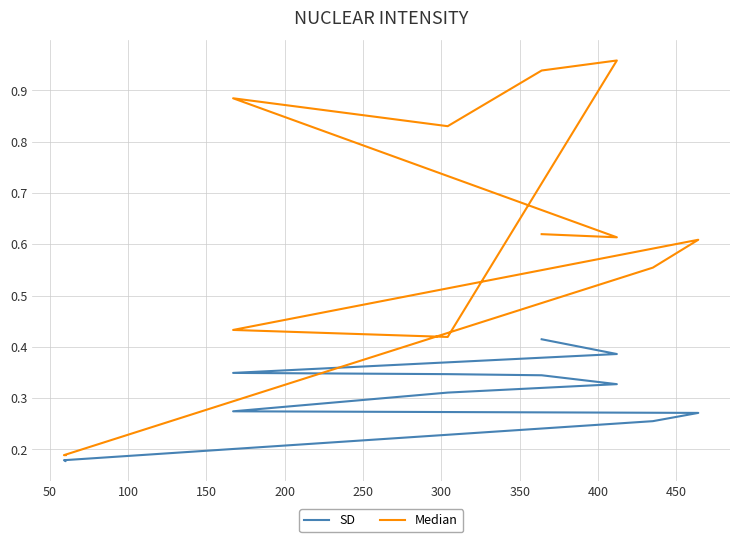

What is the maximum value shown in the chart?

1.0